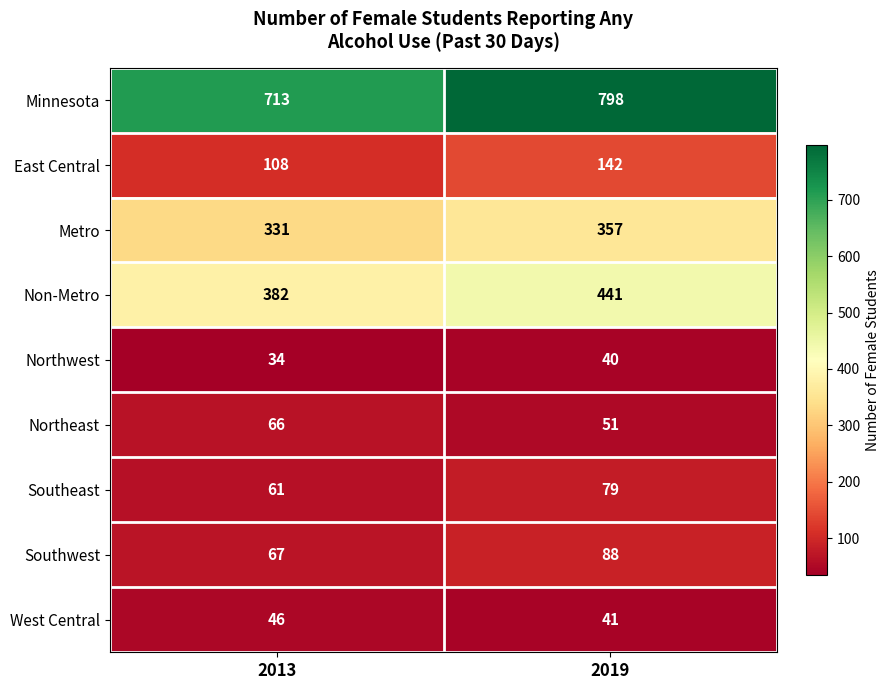

Reading left to right, extract all data points from this chart.

Minnesota: 713	798
East Central: 108	142
Metro: 331	357
Non-Metro: 382	441
Northwest: 34	40
Northeast: 66	51
Southeast: 61	79
Southwest: 67	88
West Central: 46	41